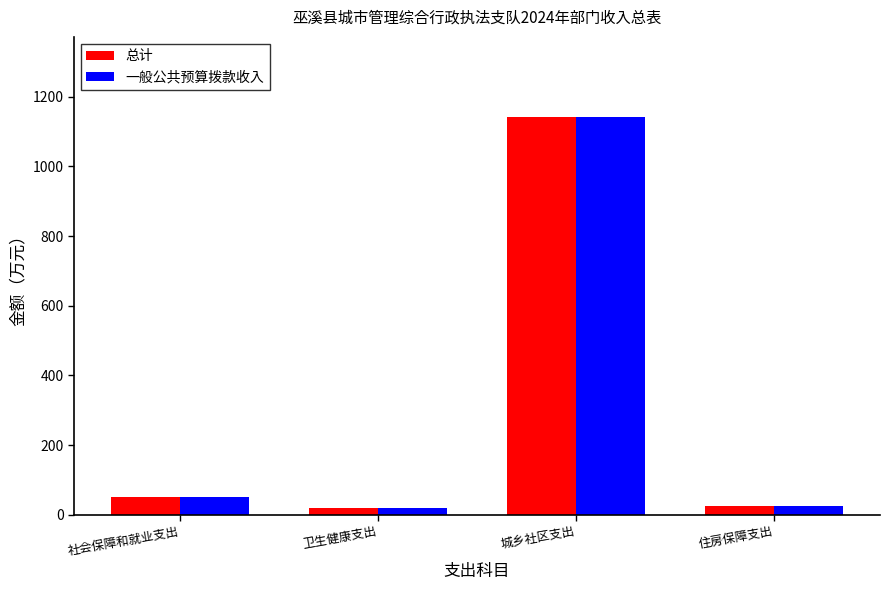

How many values in the 总计 series exceed 49?

2